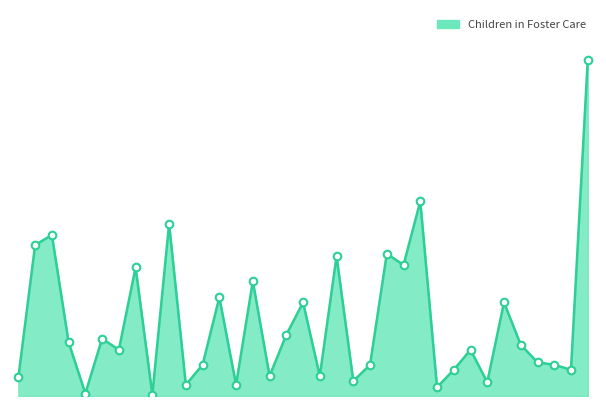

Is this an area chart (filled region under the line)?

Yes